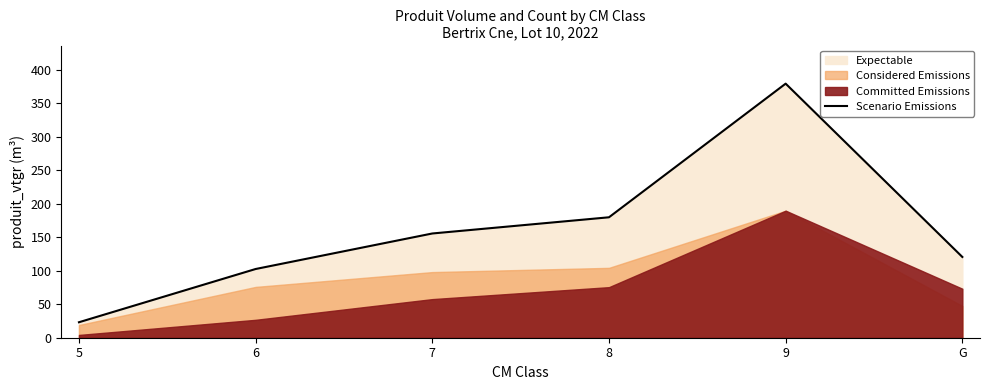

What position from the right is 9?

2